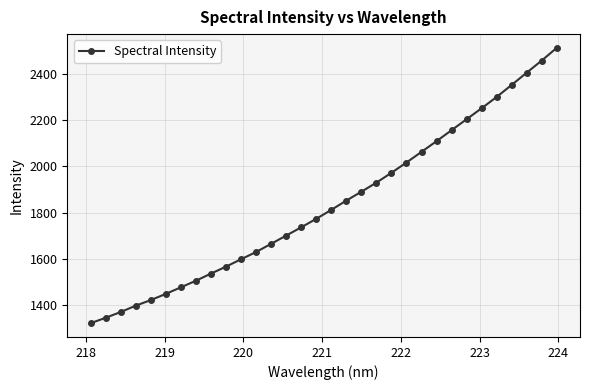

What is the sum of all values?

58780.1